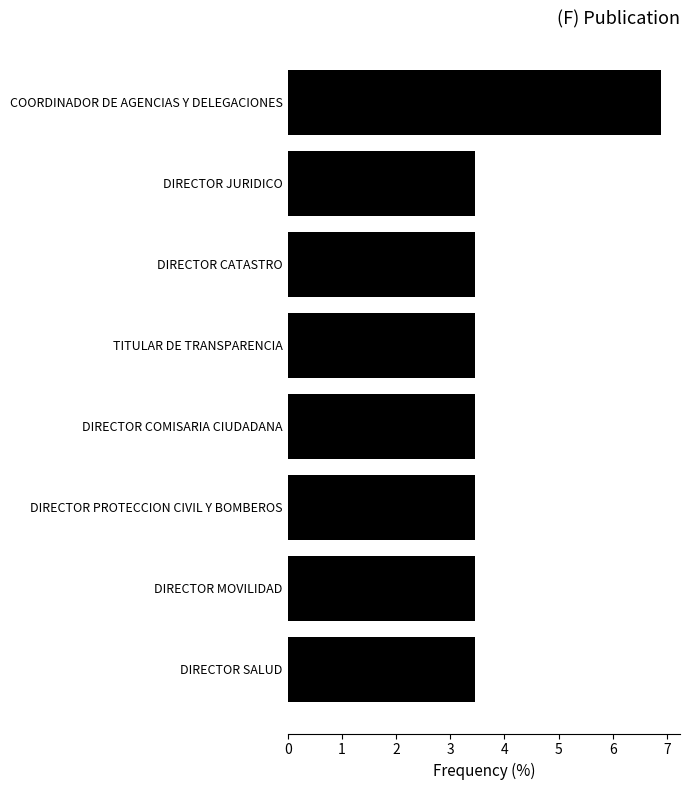

Are the bars horizontal?

Yes